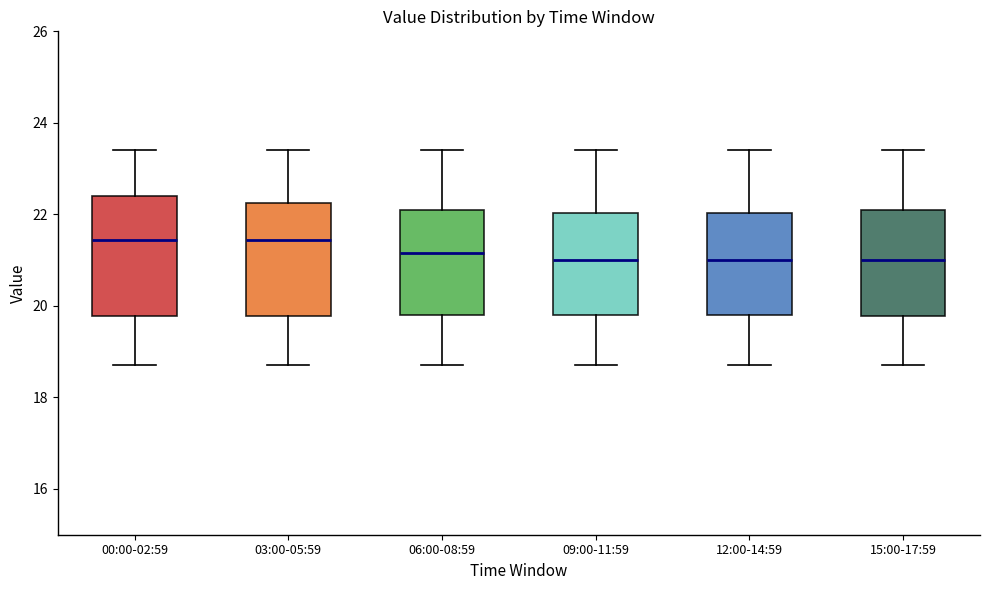

Reading left to right, read every box against the y-axis: the position of its median line, the range the box covers, and the ends of its whiskers. The values are not printed on the chart, so give them approximately, as read against the axis.

00:00-02:59: median 21.4, box 19.8 to 22.4, whiskers 18.8 to 23.4
03:00-05:59: median 21.4, box 19.8 to 22.2, whiskers 18.8 to 23.4
06:00-08:59: median 21.2, box 19.8 to 22.2, whiskers 18.8 to 23.4
09:00-11:59: median 21.0, box 19.8 to 22.0, whiskers 18.8 to 23.4
12:00-14:59: median 21.0, box 19.8 to 22.0, whiskers 18.8 to 23.4
15:00-17:59: median 21.0, box 19.8 to 22.2, whiskers 18.8 to 23.4